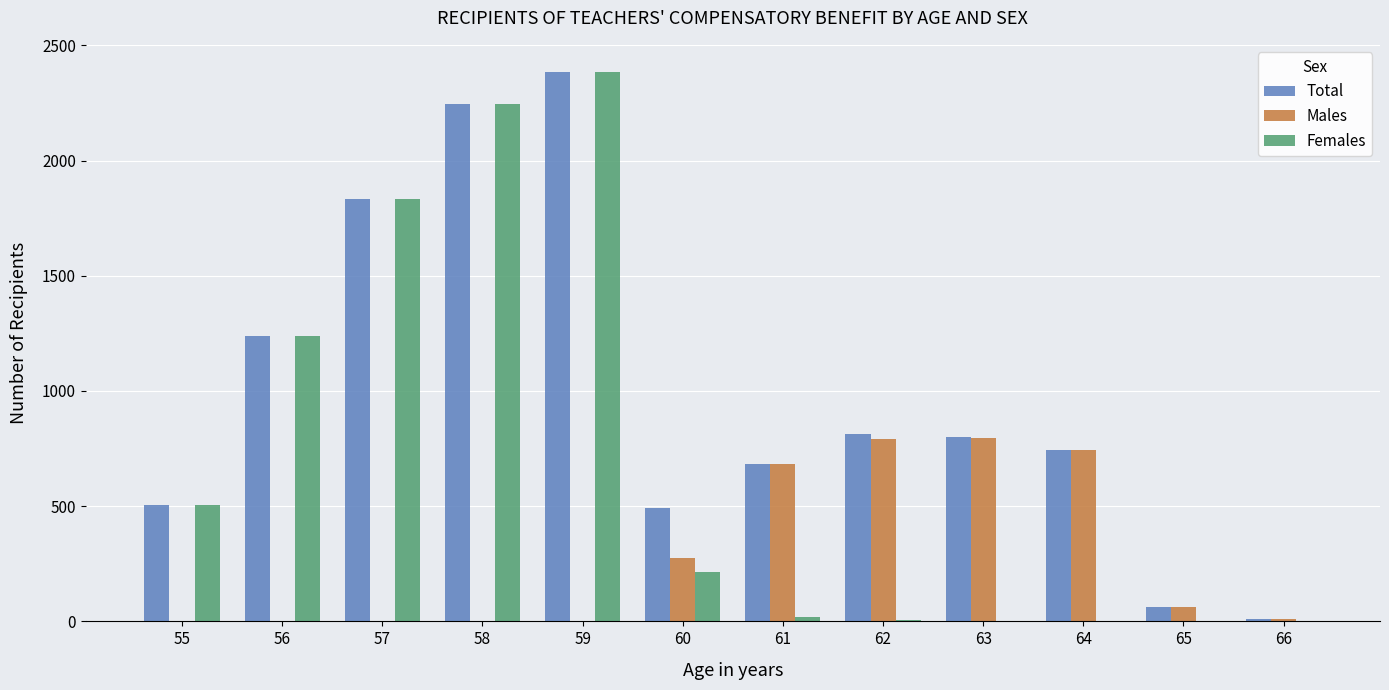

What is the highest value of the Males series?

795